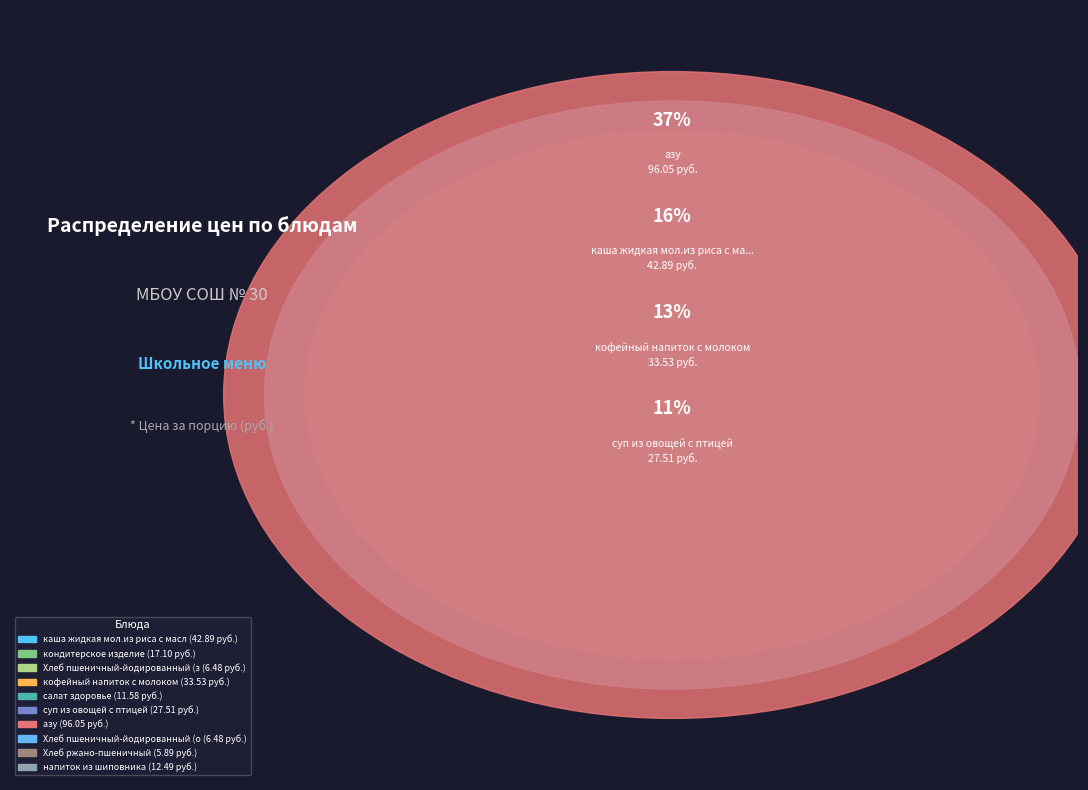

How much of the chart is everything except каша жидкая мол.из риса с маслом?

83.5%